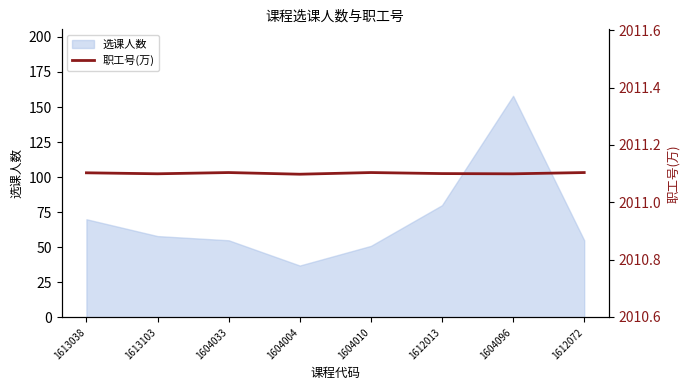

Reading right to left, what are all the values shown in this chart?

2011.1	2011.1	2011.1	2011.1	2011.1	2011.1	2011.1	2011.1